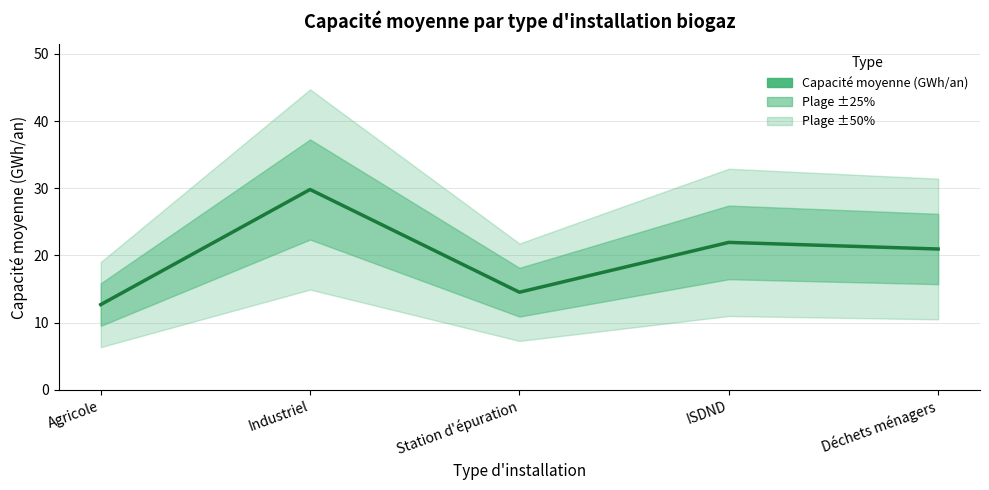

What is the change in value from Industriel to ISDND?

-7.9